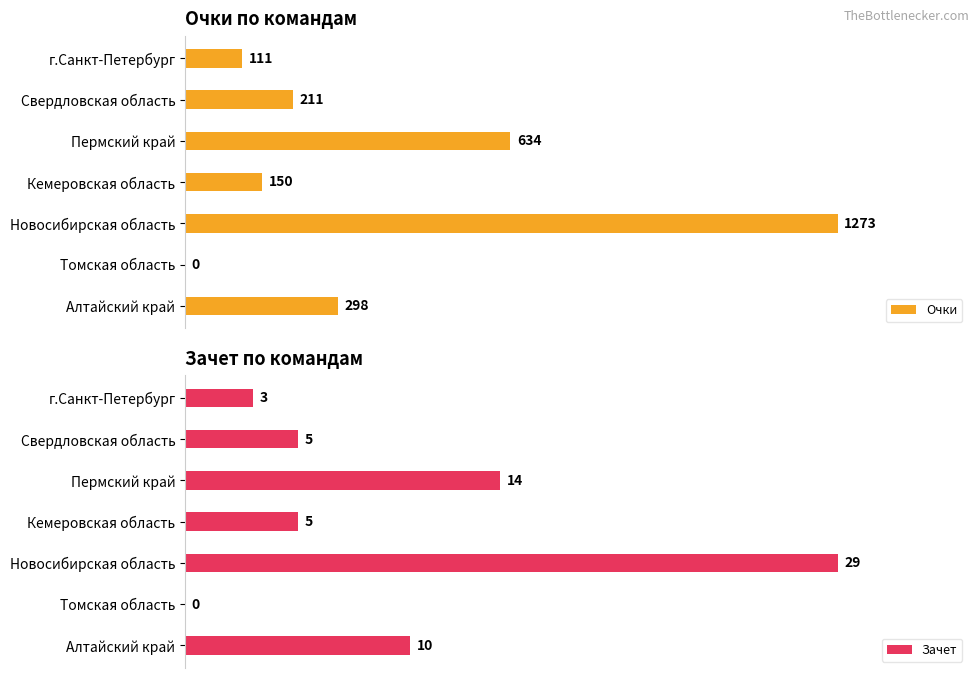

The value of Очки at 4 is 156.0. True or false?

False